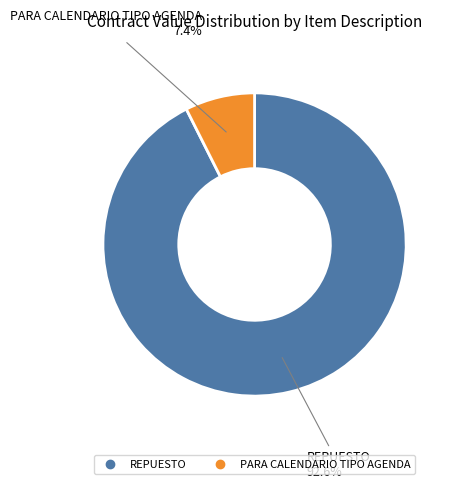

To the nearest percent, what is the difference between the largest and smallest slice percentages?

85%